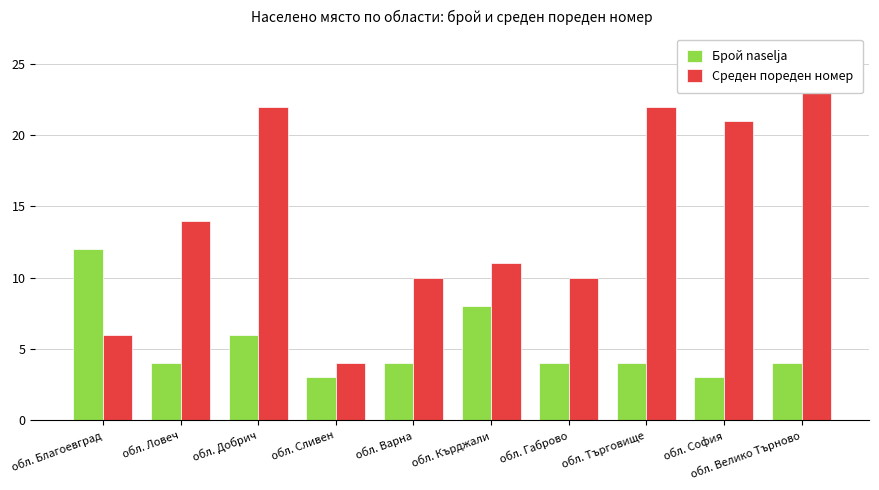

Reading left to right, transcribe all the data shown in this chart.

Брой naselja: обл. Благоевград=12	обл. Ловеч=4	обл. Добрич=6	обл. Сливен=3	обл. Варна=4	обл. Кърджали=8	обл. Габрово=4	обл. Търговище=4	обл. София=3	обл. Велико Търново=4
Среден пореден номер: обл. Благоевград=6	обл. Ловеч=14	обл. Добрич=22	обл. Сливен=4	обл. Варна=10	обл. Кърджали=11	обл. Габрово=10	обл. Търговище=22	обл. София=21	обл. Велико Търново=23